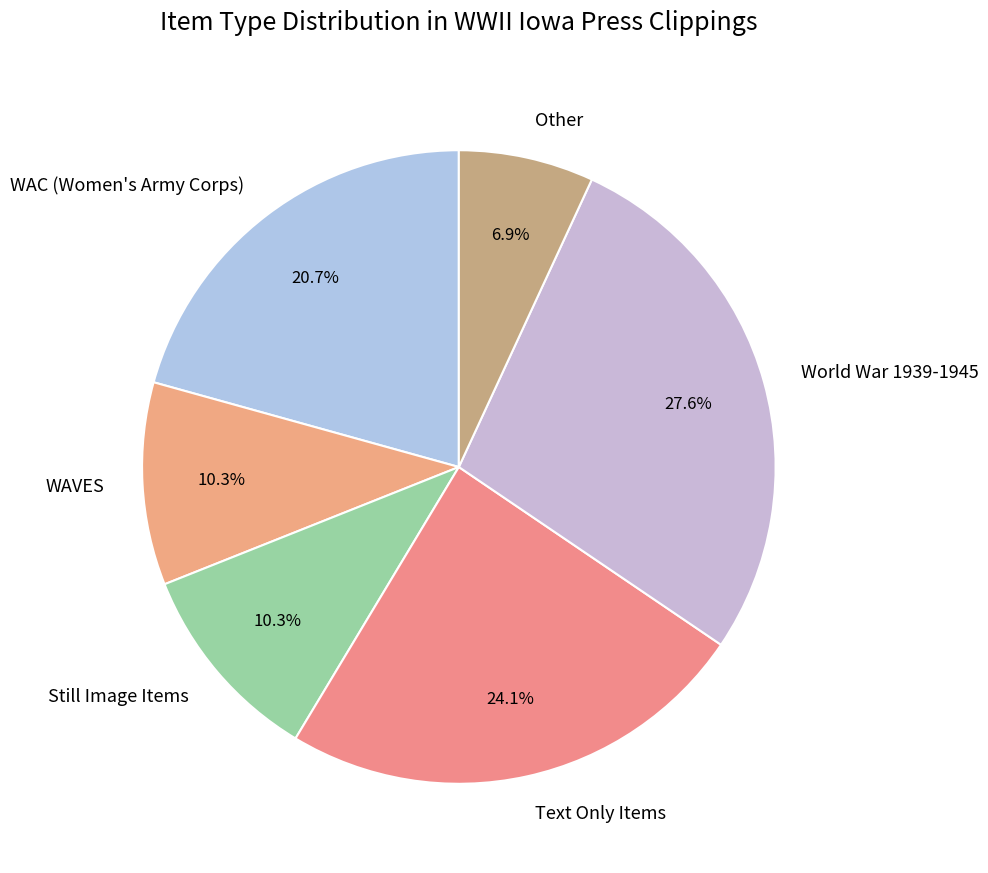

Is it true that WAVES is 1% of the pie?

False